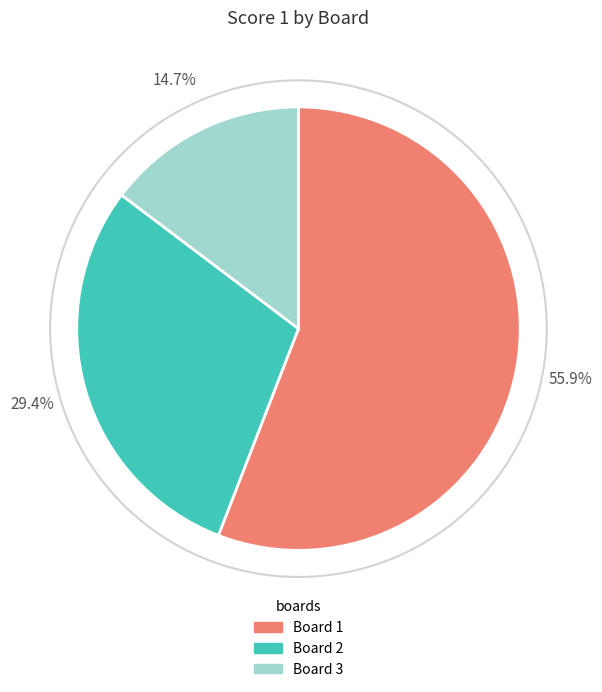

What is the majority slice?

Board 1